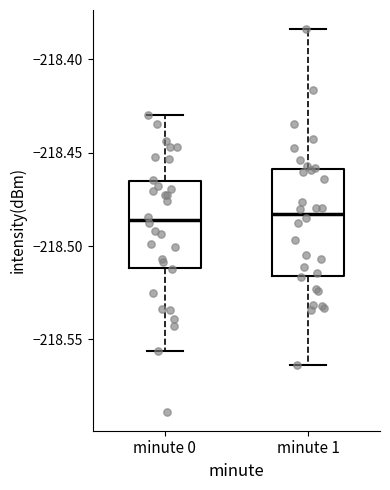

Comparing the boxes themselves (not the whiskers), which one is the tallest?

minute 1